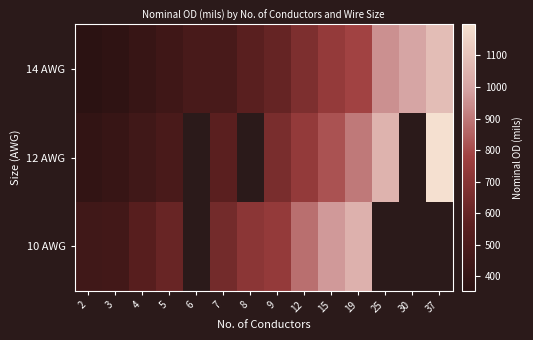

How many values in the 12 AWG series are below 657?

5